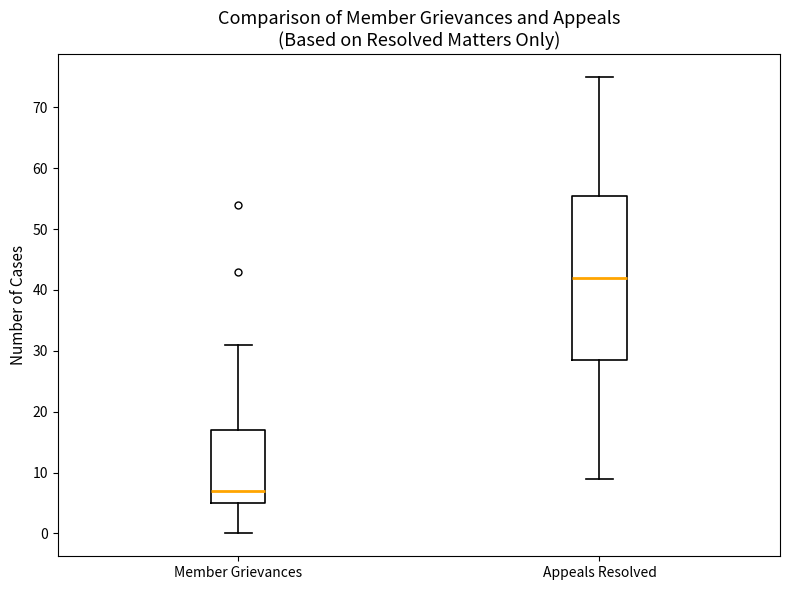

Which box is the tallest, from its lower edge to its upper edge?

Appeals Resolved